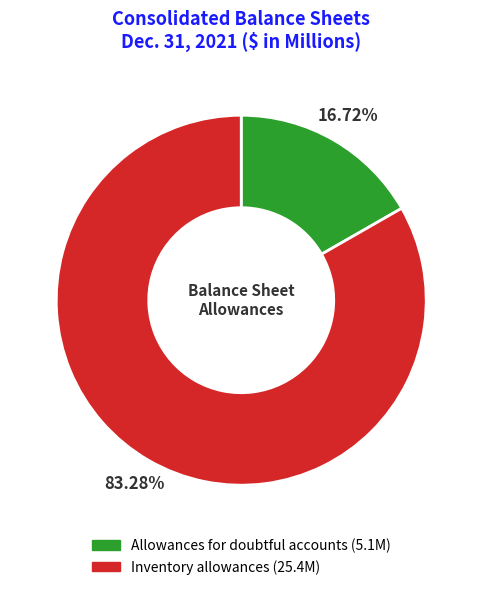

The Inventory allowances slice represents 75% of the pie. True or false?

False